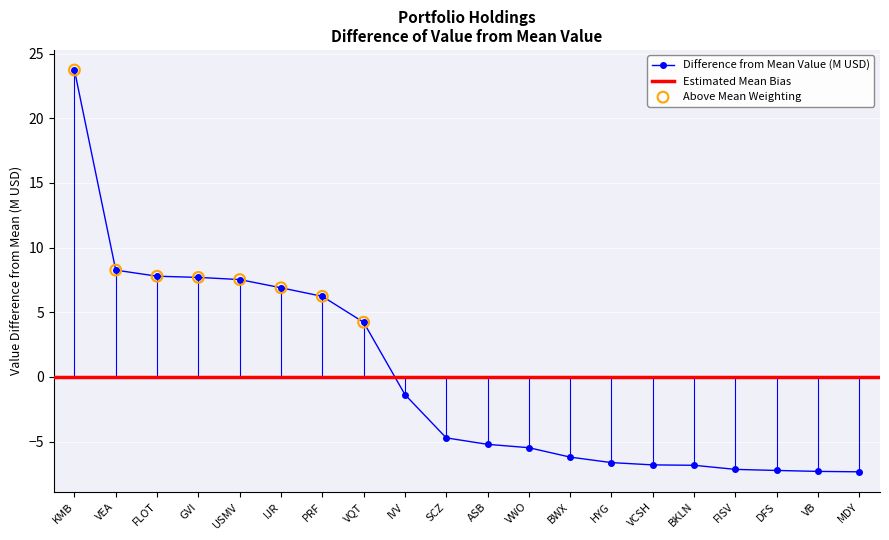

What is the change in value from BWX to VB?

-1.1